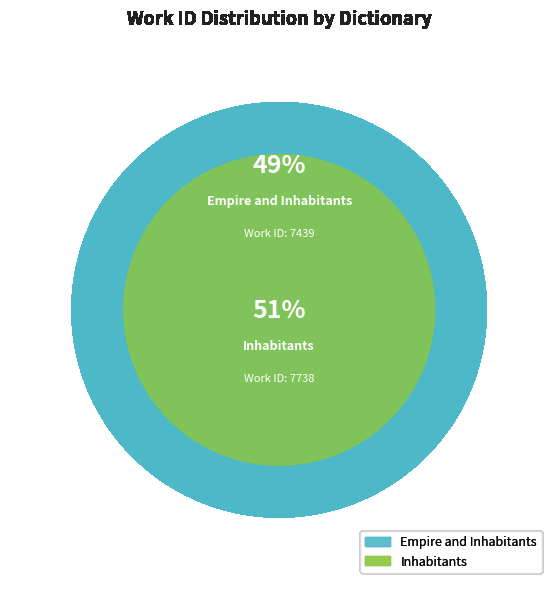

Is it true that Inhabitants is 51% of the pie?

True